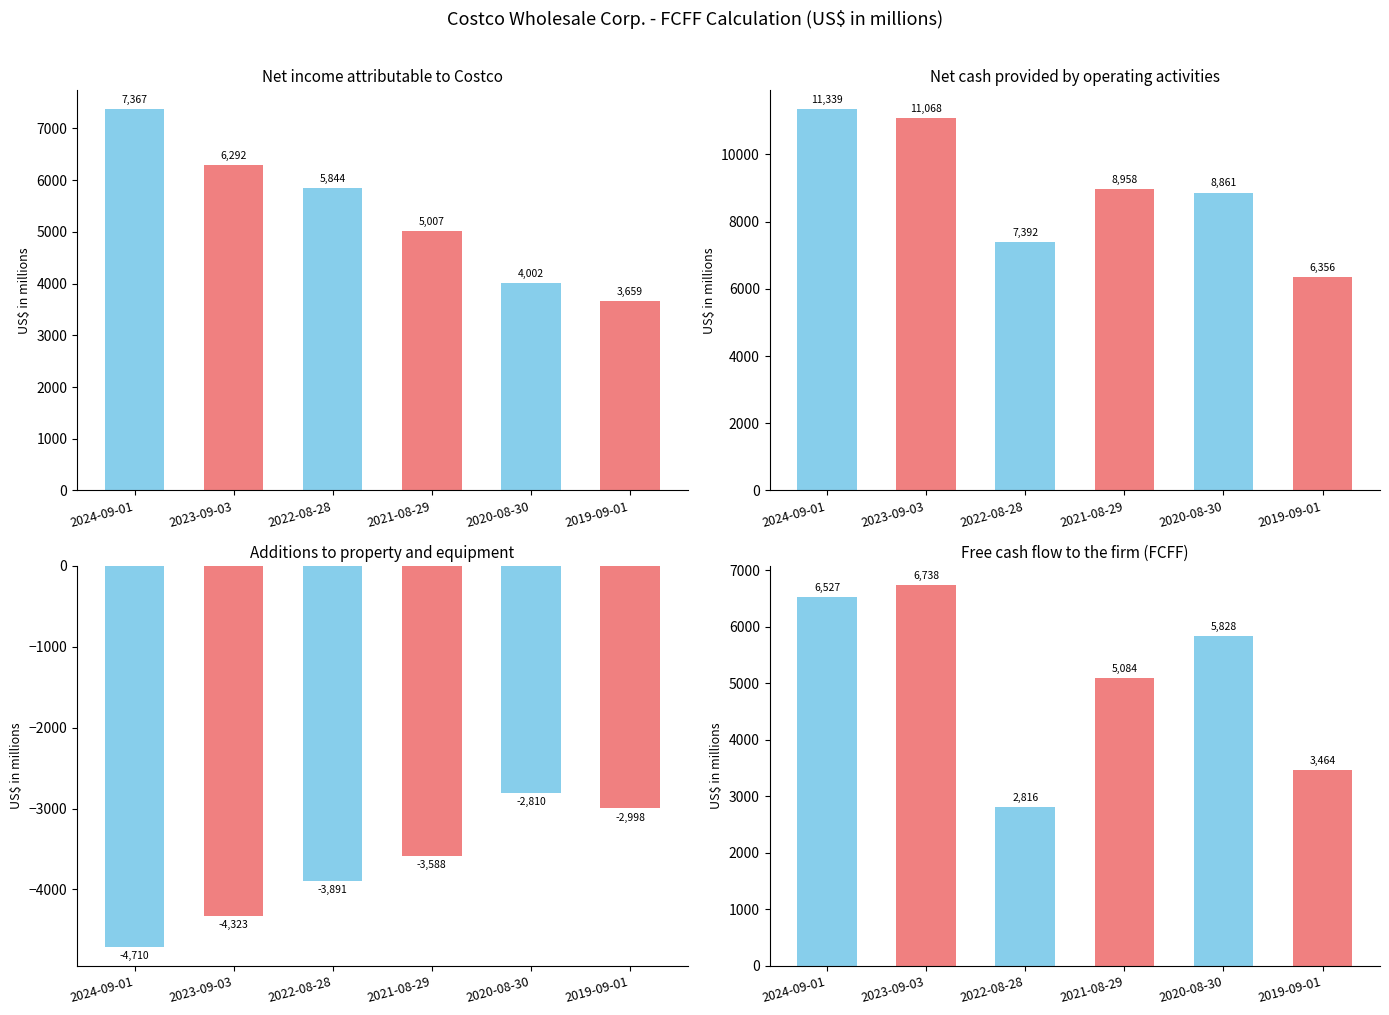

At which label does Net income attributable to Costco first exceed 5844?

2024-09-01